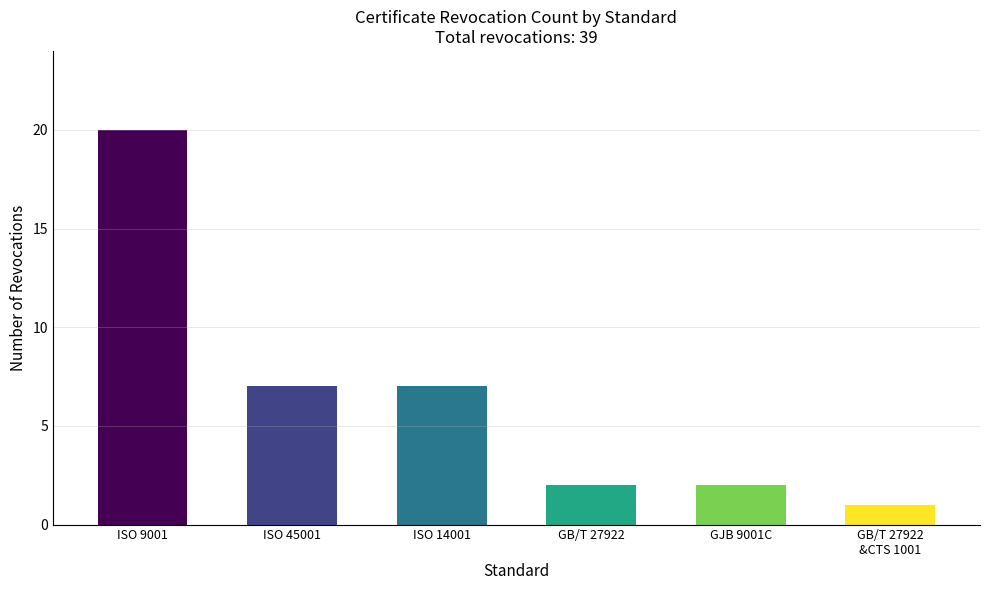

What is the label of the 6th bar from the left?

GB/T 27922
&CTS 1001